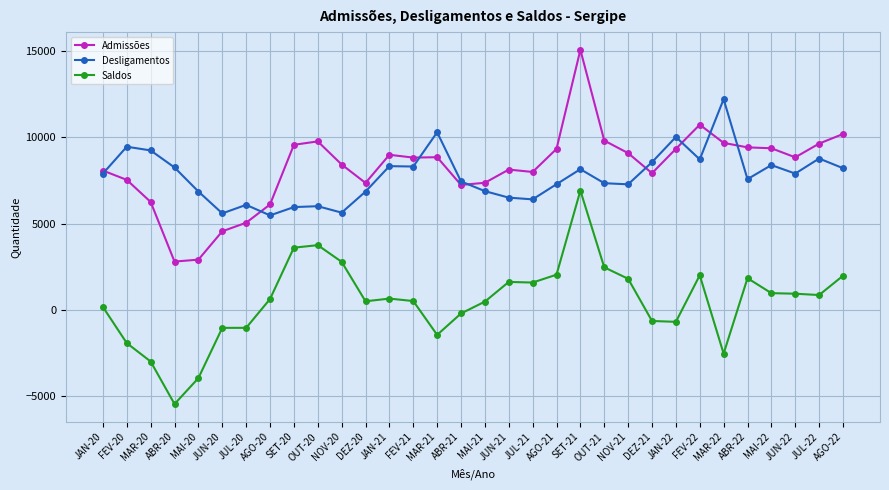

What is the total value across all series at SET-21?

30110